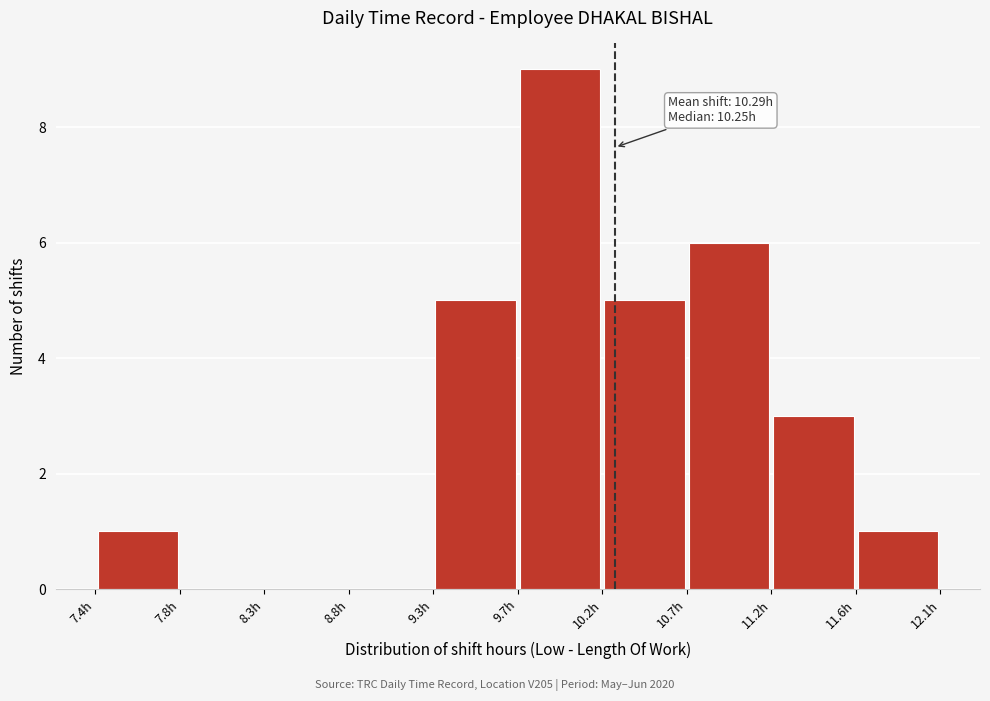

Which range on the x-axis has the tallest bar?

9.745 to 10.220